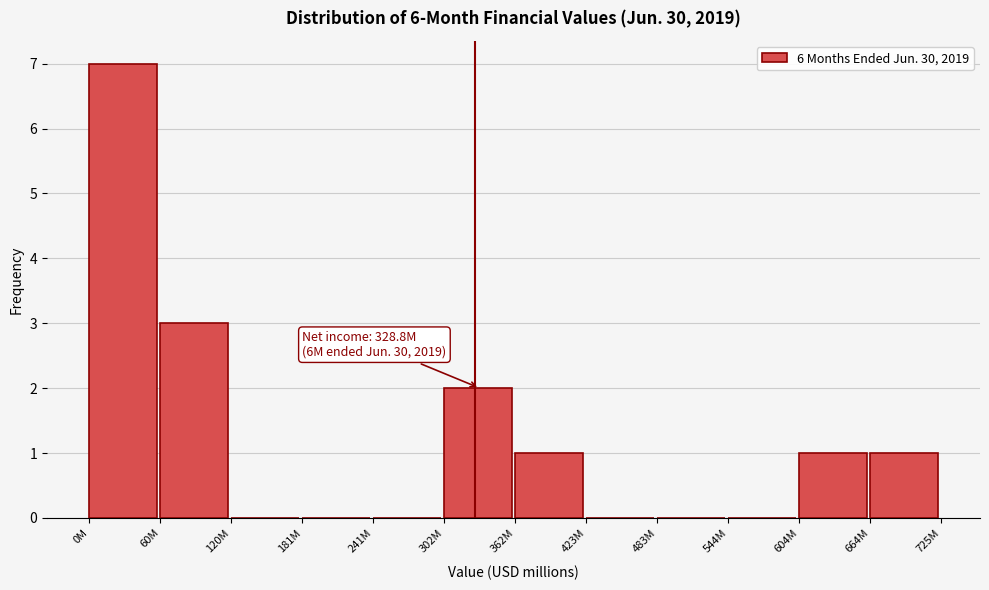

Reading left to right, list all the values displayed in this chart.

0M=7	60M=3	120M=0	181M=0	241M=0	302M=2	362M=1	423M=0	483M=0	544M=0	604M=1	664M=1